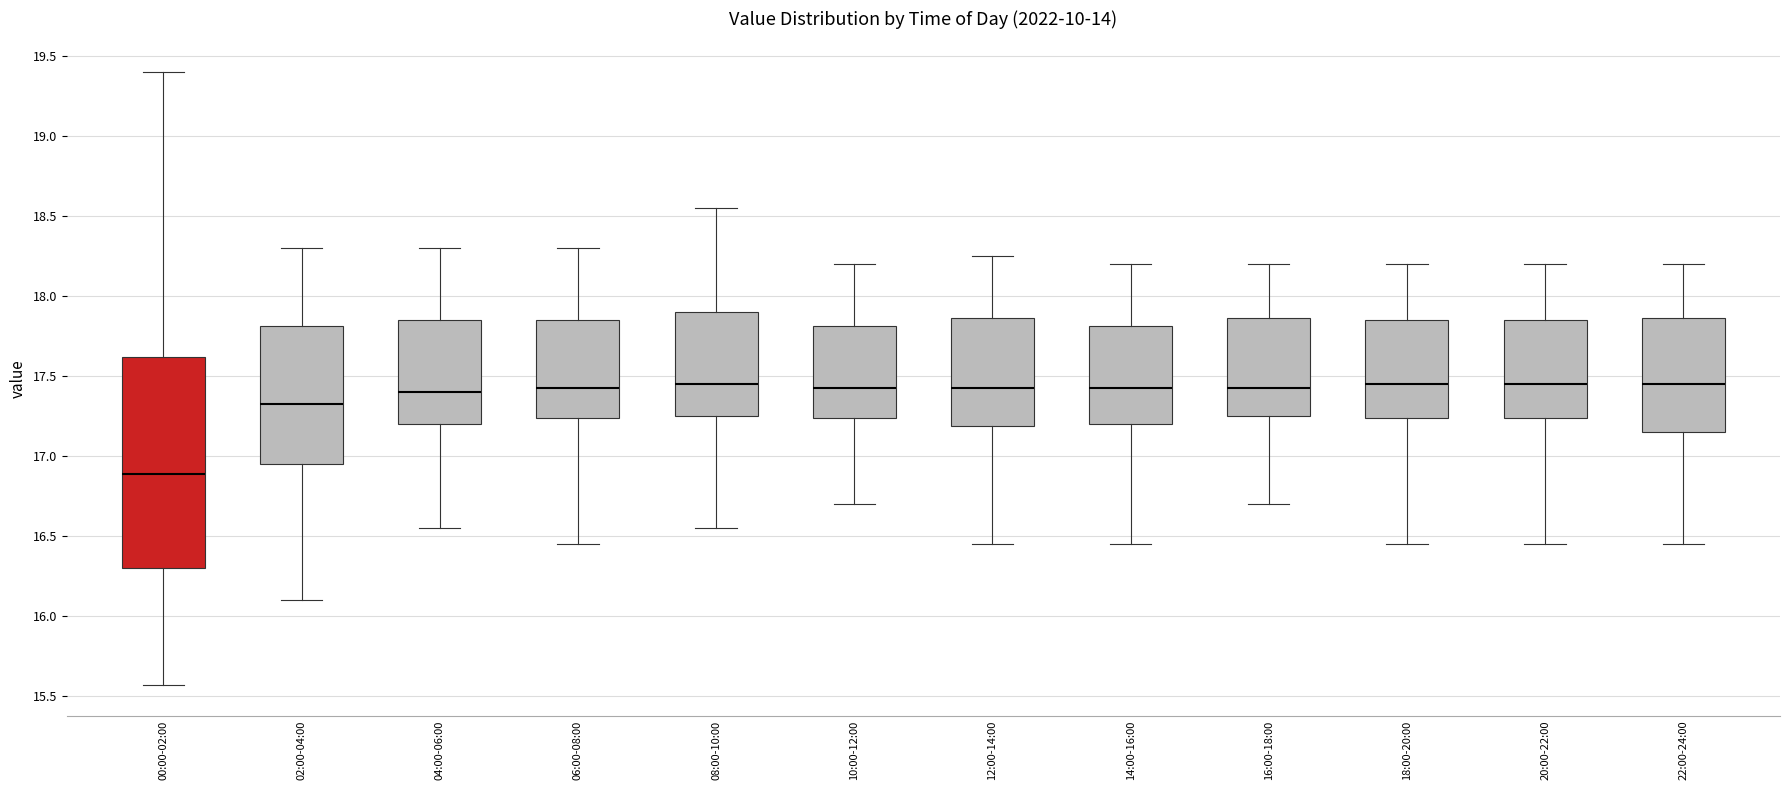

Reading left to right, read every box against the y-axis: the position of its median line, the range the box covers, and the ends of its whiskers. The values are not printed on the chart, so give them approximately, as read against the axis.

00:00-02:00: median 16.90, box 16.30 to 17.60, whiskers 15.55 to 19.40
02:00-04:00: median 17.35, box 16.95 to 17.80, whiskers 16.10 to 18.30
04:00-06:00: median 17.40, box 17.20 to 17.85, whiskers 16.55 to 18.30
06:00-08:00: median 17.45, box 17.25 to 17.85, whiskers 16.45 to 18.30
08:00-10:00: median 17.45, box 17.25 to 17.90, whiskers 16.55 to 18.55
10:00-12:00: median 17.45, box 17.25 to 17.80, whiskers 16.70 to 18.20
12:00-14:00: median 17.45, box 17.20 to 17.85, whiskers 16.45 to 18.25
14:00-16:00: median 17.45, box 17.20 to 17.80, whiskers 16.45 to 18.20
16:00-18:00: median 17.45, box 17.25 to 17.85, whiskers 16.70 to 18.20
18:00-20:00: median 17.45, box 17.25 to 17.85, whiskers 16.45 to 18.20
20:00-22:00: median 17.45, box 17.25 to 17.85, whiskers 16.45 to 18.20
22:00-24:00: median 17.45, box 17.15 to 17.85, whiskers 16.45 to 18.20